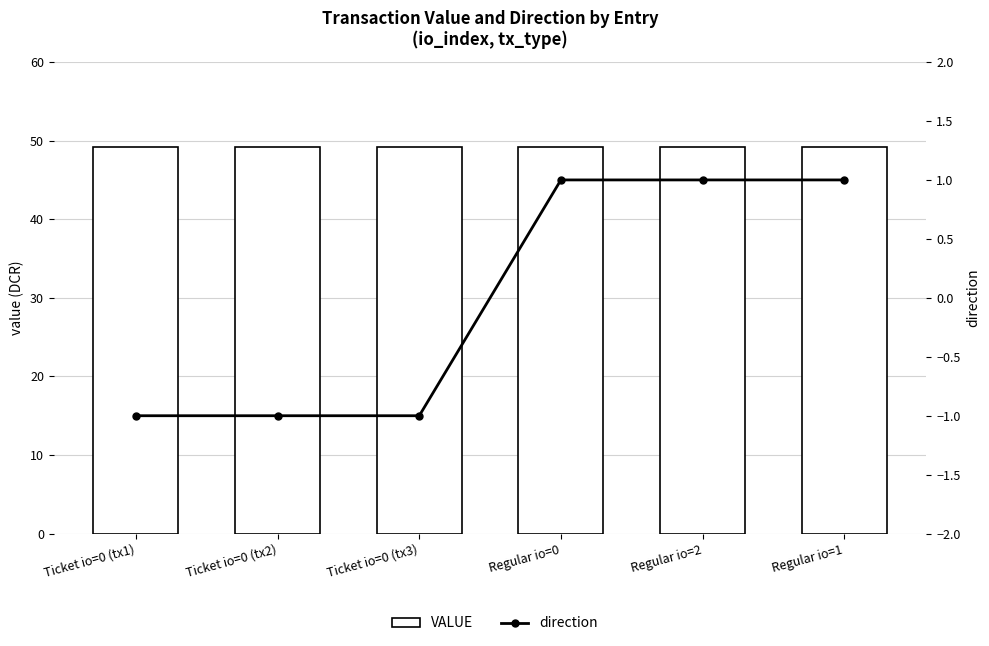

Which series changed the most between Ticket io=0 (tx2) and Regular io=0?

direction